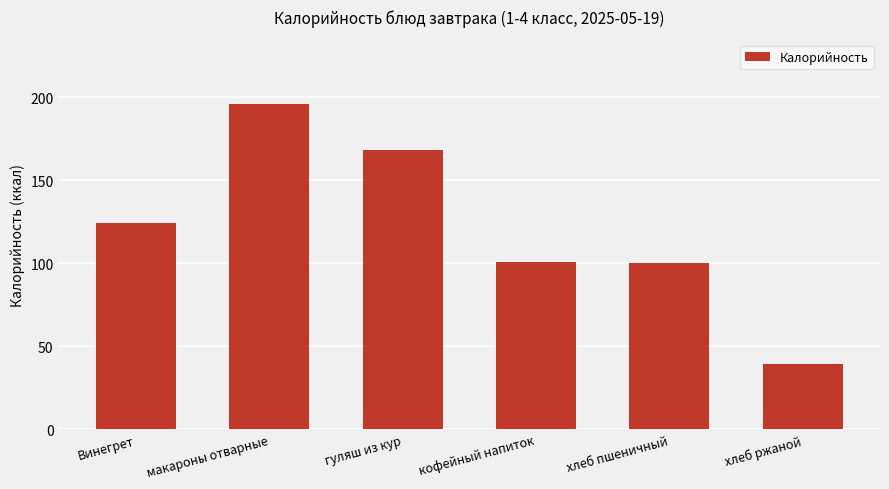

What is the sum of all values?

728.4